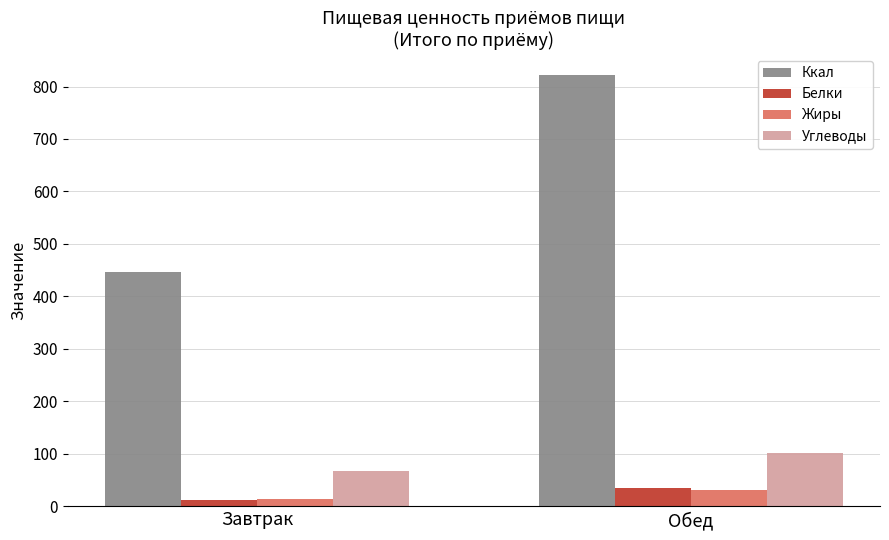

Reading left to right, list all the values displayed in this chart.

Ккал: 447.4	821.0
Белки: 11.2	34.9
Жиры: 14.2	30.1
Углеводы: 67.9	102.1